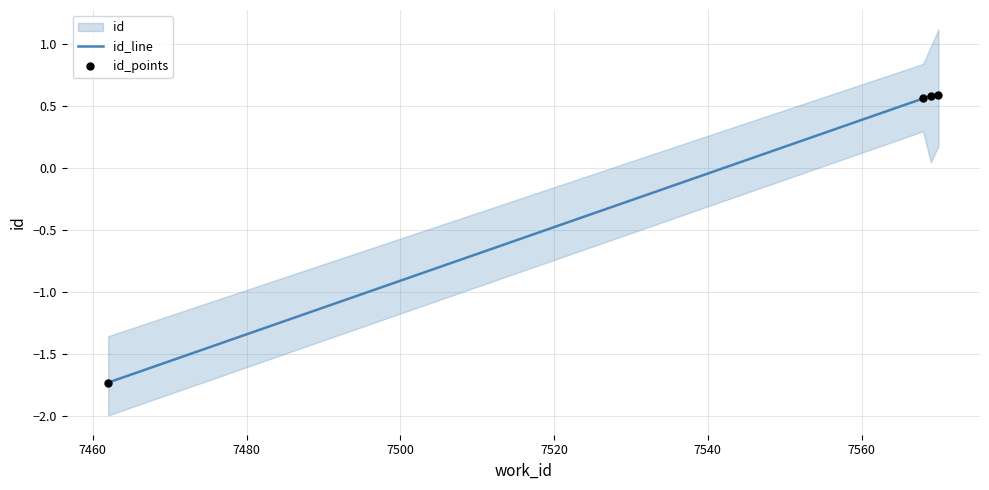

Which series reaches the maximum Y coordinate?

id_line